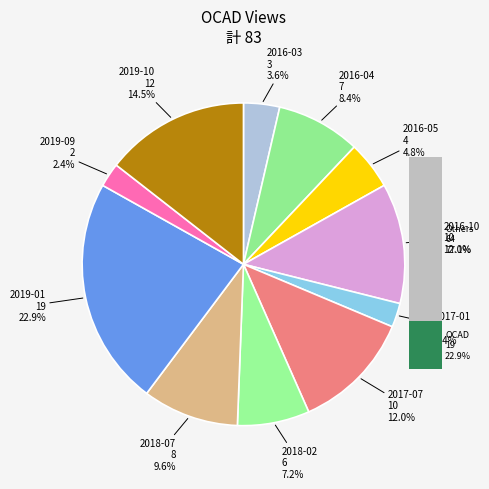

Rank the categories by value from highest to lowest.

2019-01, 2019-10, 2016-10, 2017-07, 2018-07, 2016-04, 2018-02, 2016-05, 2016-03, 2017-01, 2019-09